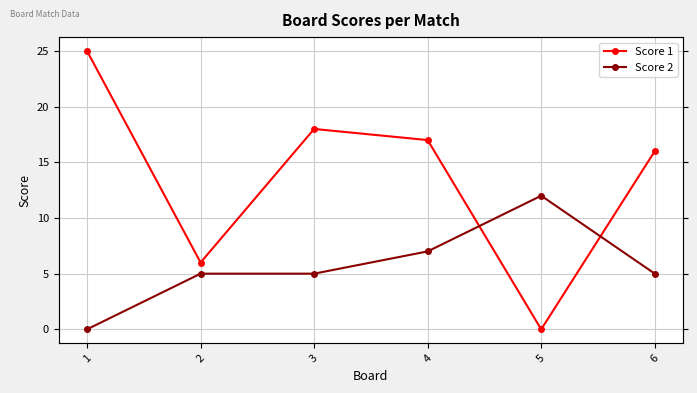

Is the value of Score 2 at 6 greater than the value of Score 1 at 1?

No